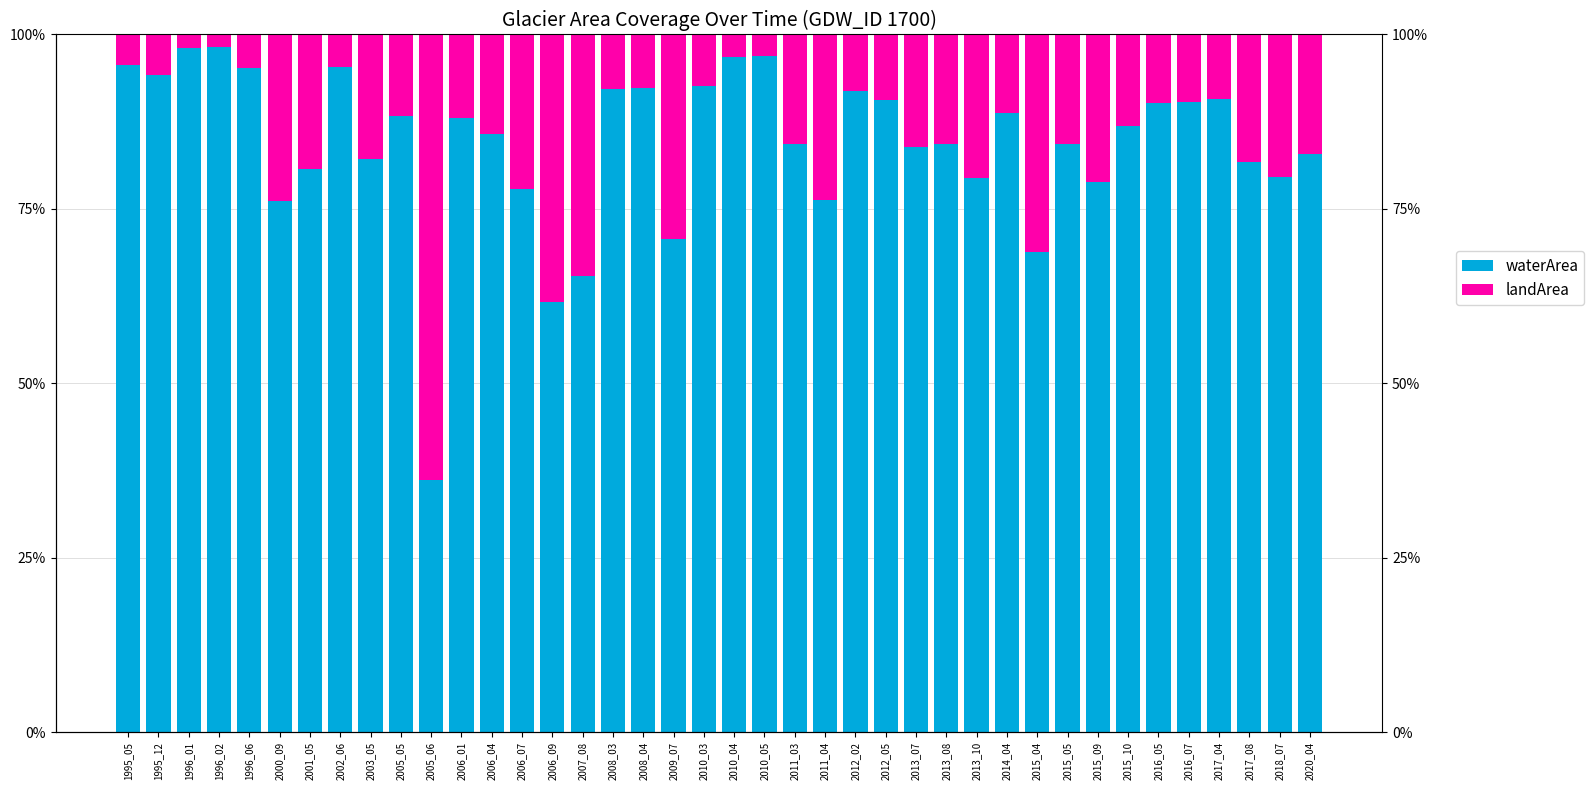

Which category has the lowest value in the landArea series?

1996_02